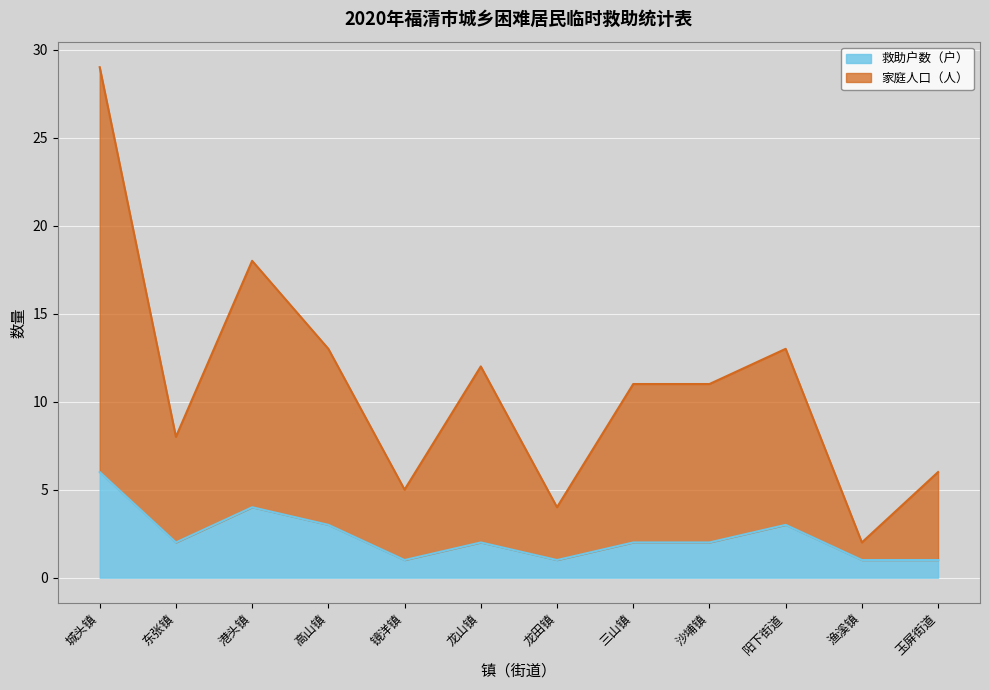

Rank the series by their average value, from lowest to highest.

救助户数（户）, 家庭人口（人）